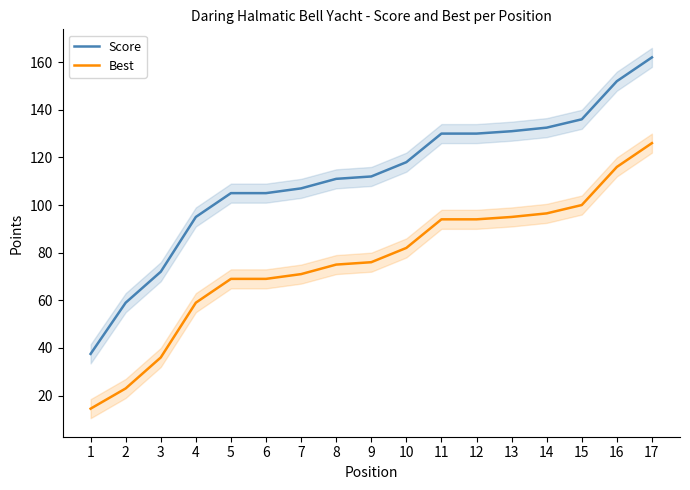

What is the lowest value of the Best series?

14.5